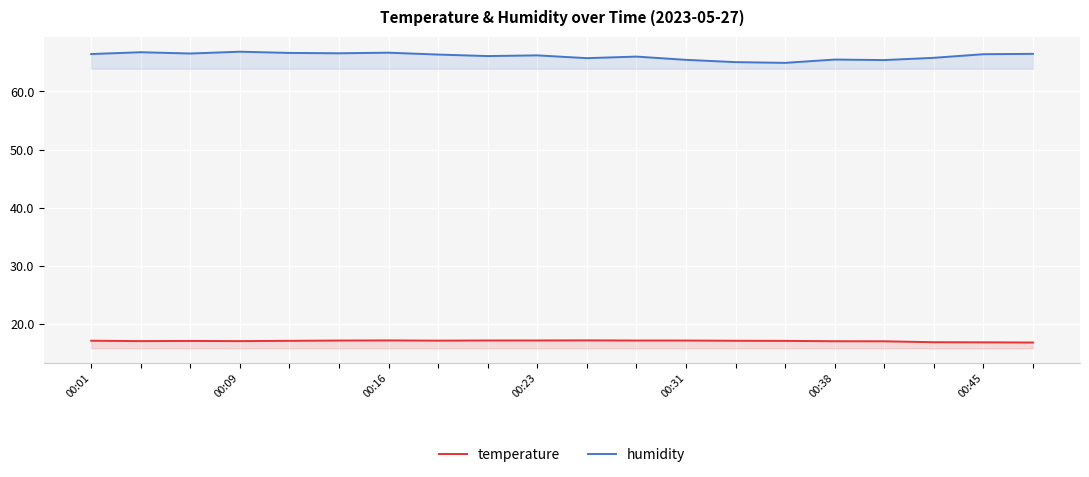

What position from the right is 7?

13